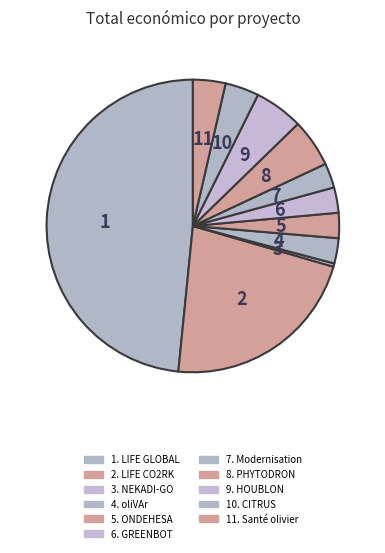

Count the number of slices in the pie.

11